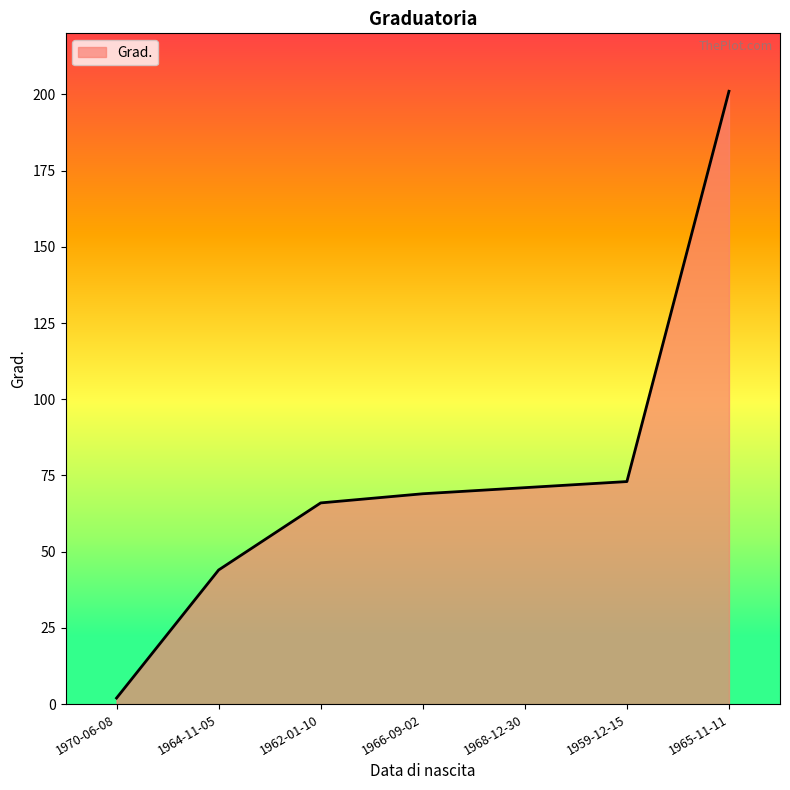

Approximately how many times larger is the value at 1959-12-15 compared to 1965-11-11?

0.4